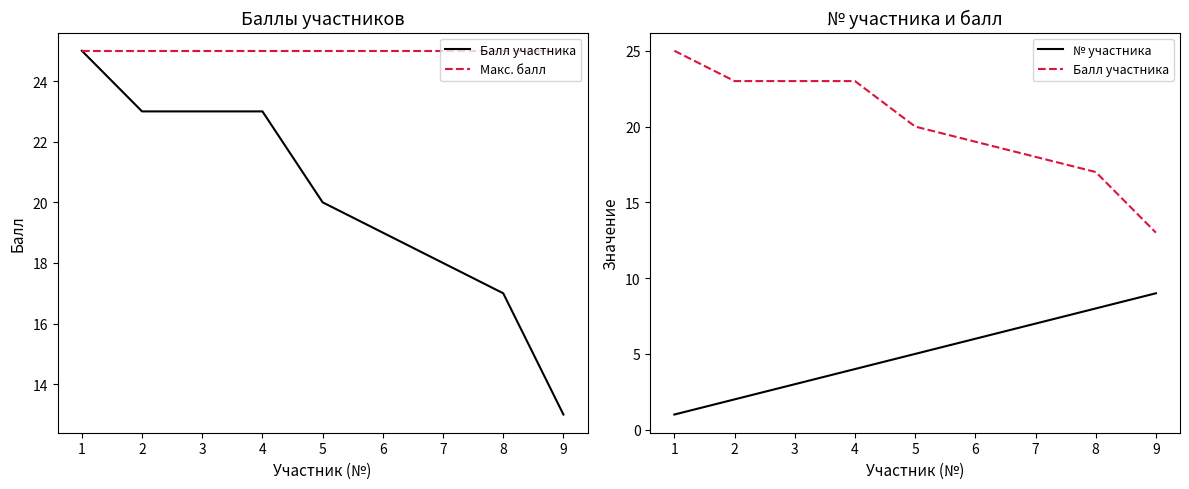

What is the difference between the Балл участника values at 5 and 6?

1